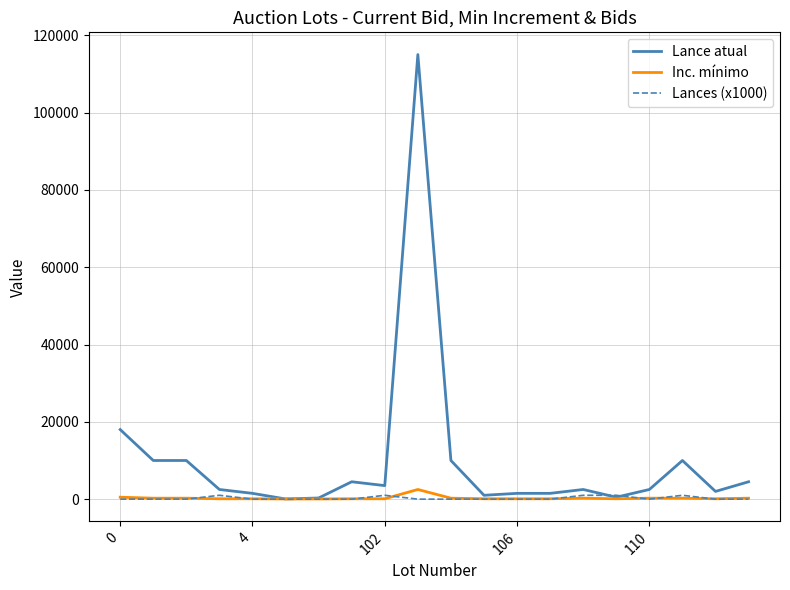

Does the chart display data point markers on the line(s)?

No